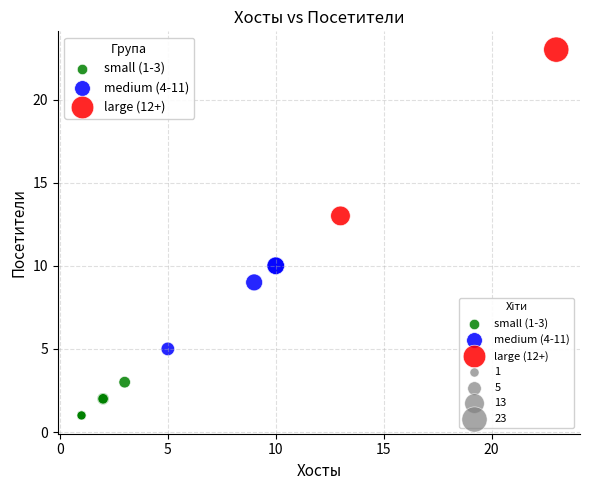

Which series has the largest Y range (max minus min)?

large (12+)